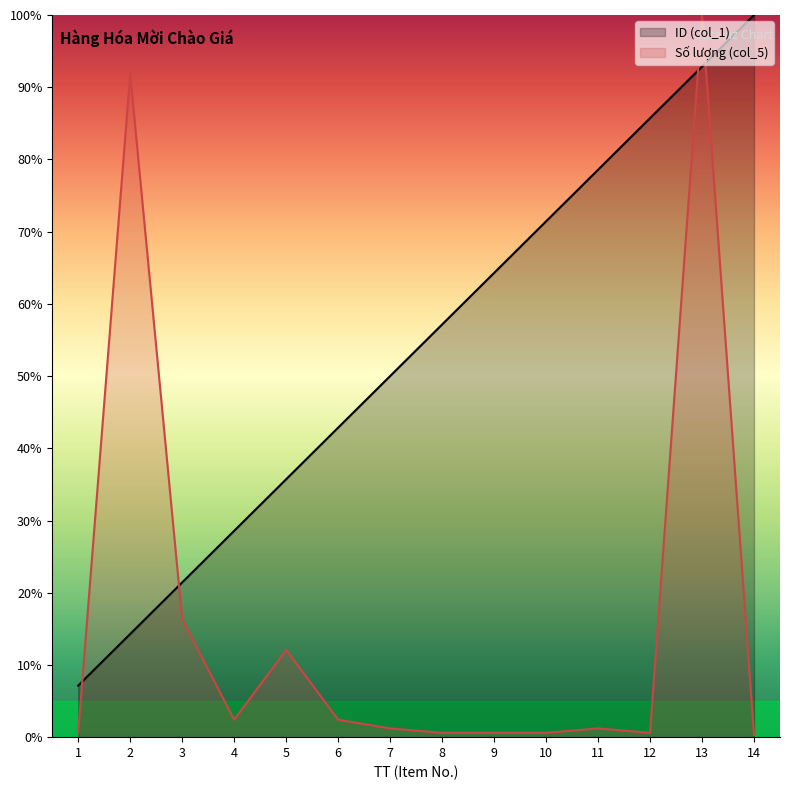

What is the difference between the maximum and minimum values in the ID (col_1) series?

92.9